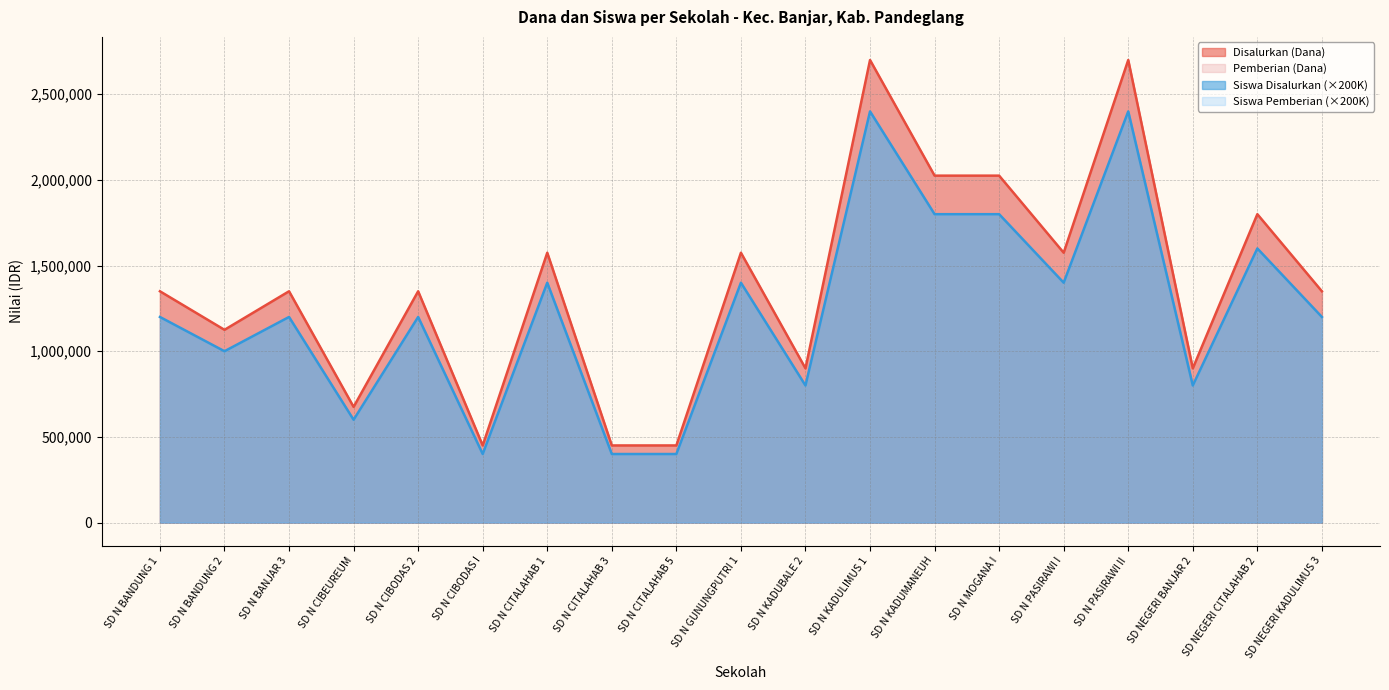

Which category has the highest value across all series?

SD N KADULIMUS 1